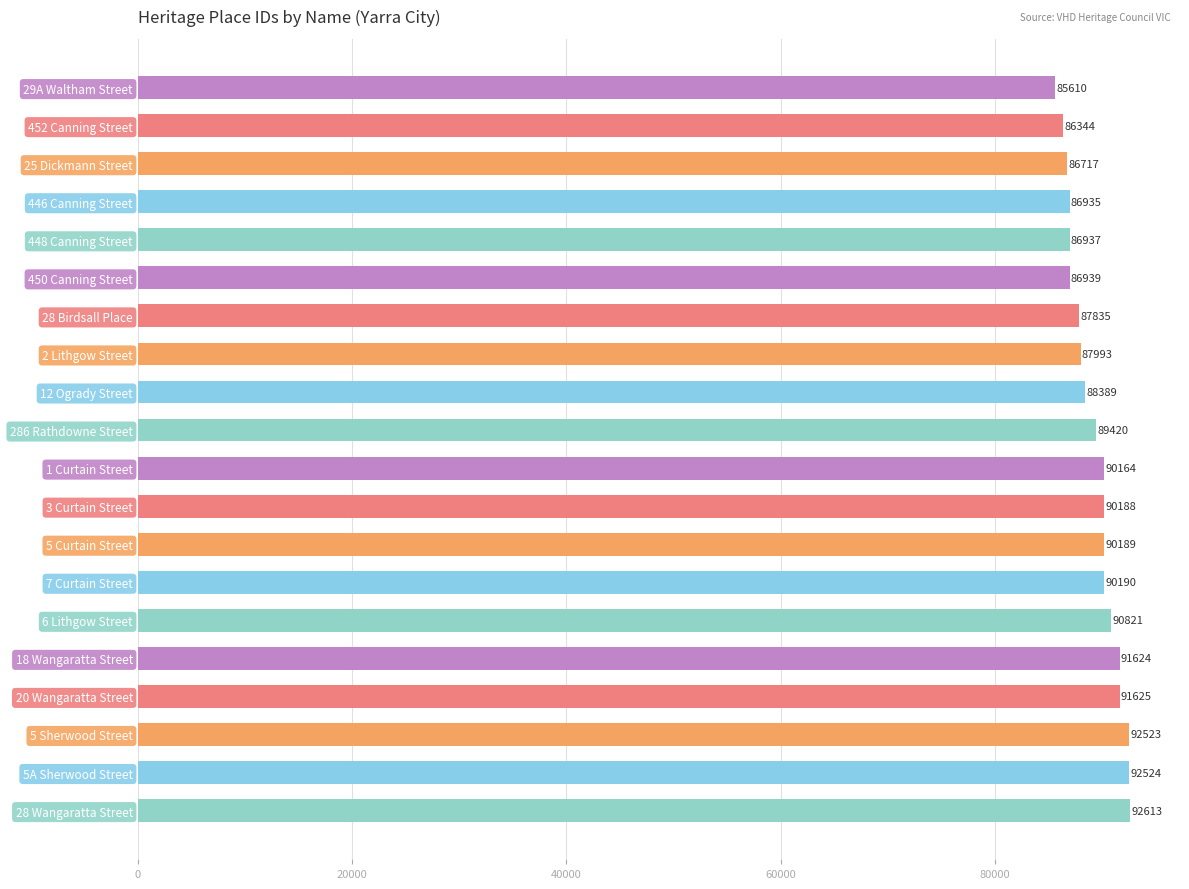

What is the difference between the maximum and minimum values?

7003